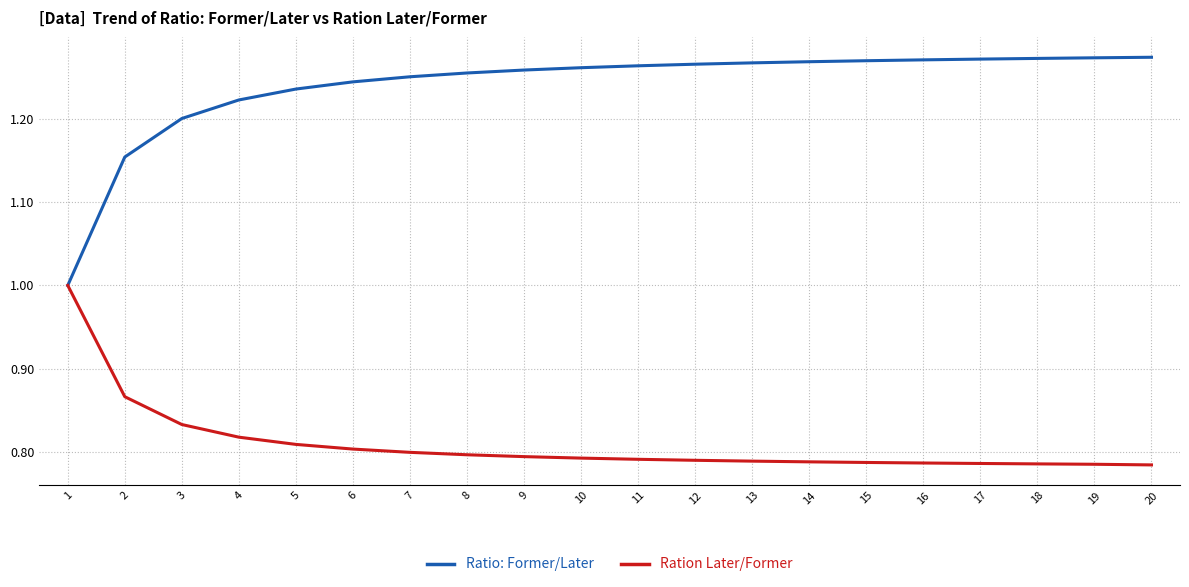

What is the spread (max minus min) of values at 19?

0.5